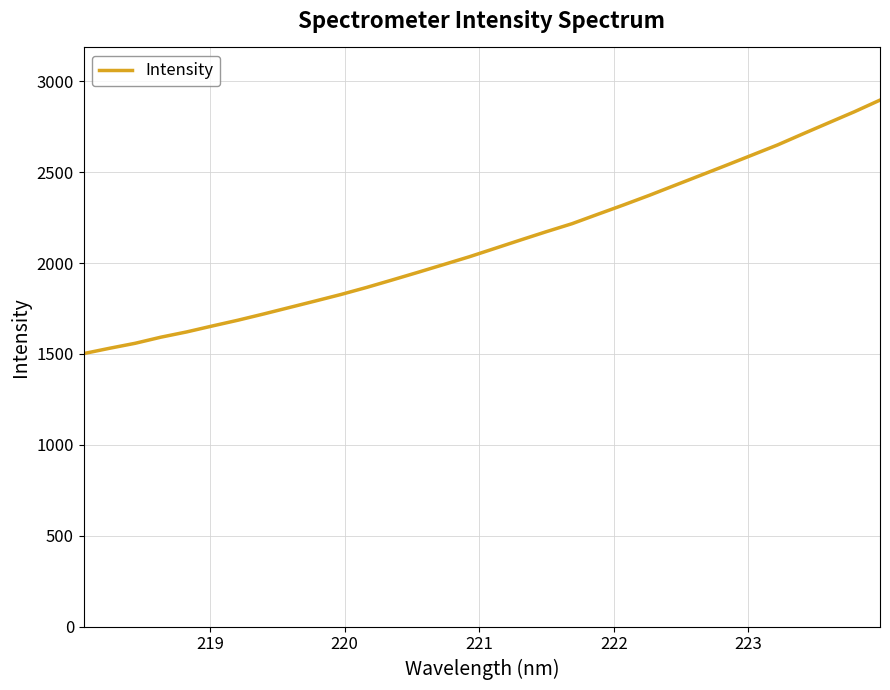

What is the difference between the maximum and minimum values?

1394.9